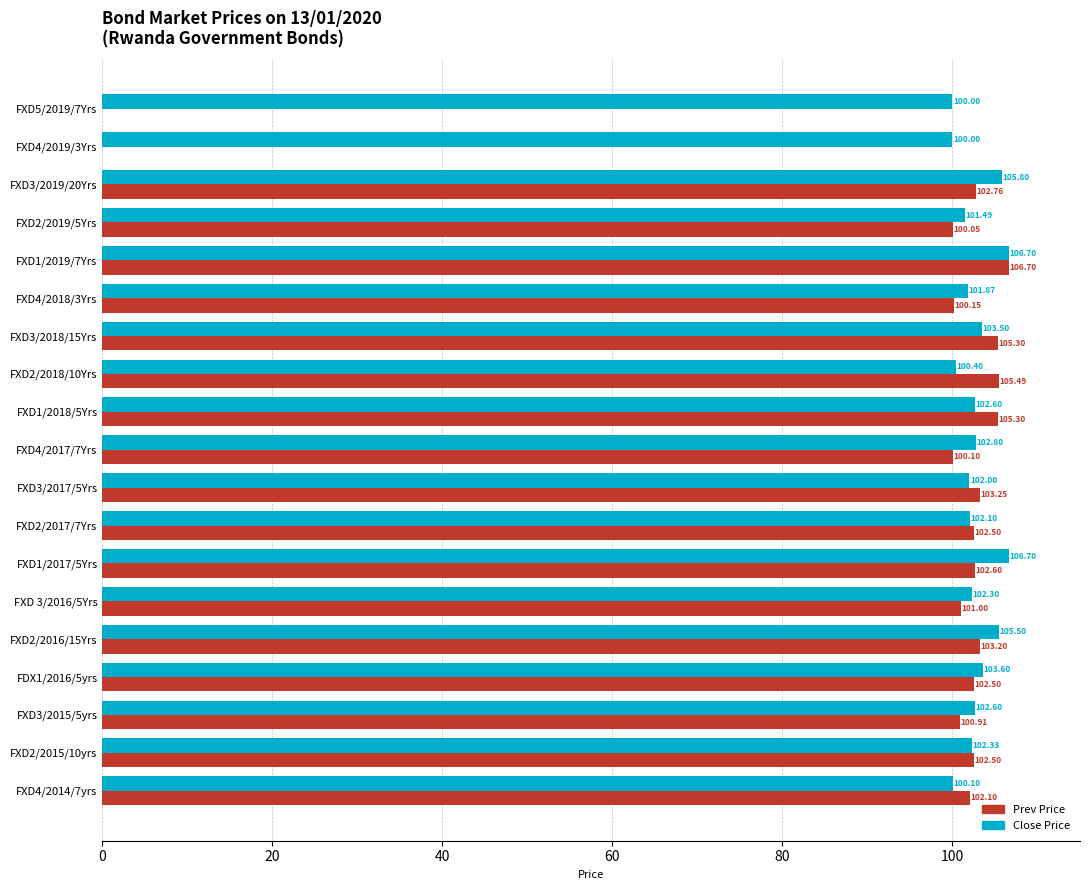

What is the average value of the Close Price series?

102.8